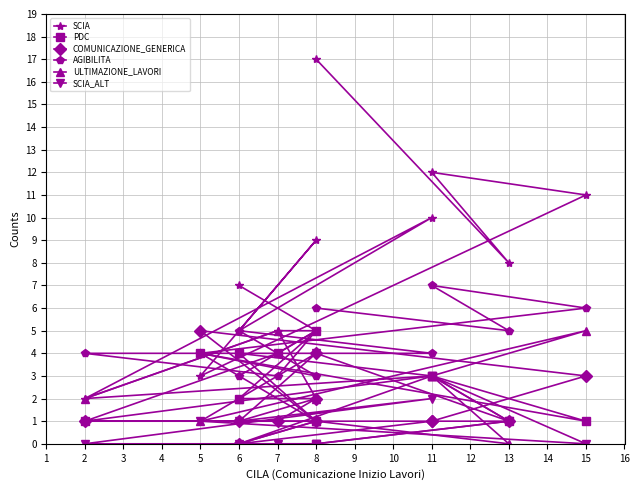

What is the value of the COMUNICAZIONE_GENERICA point at the 11th from the left?

1